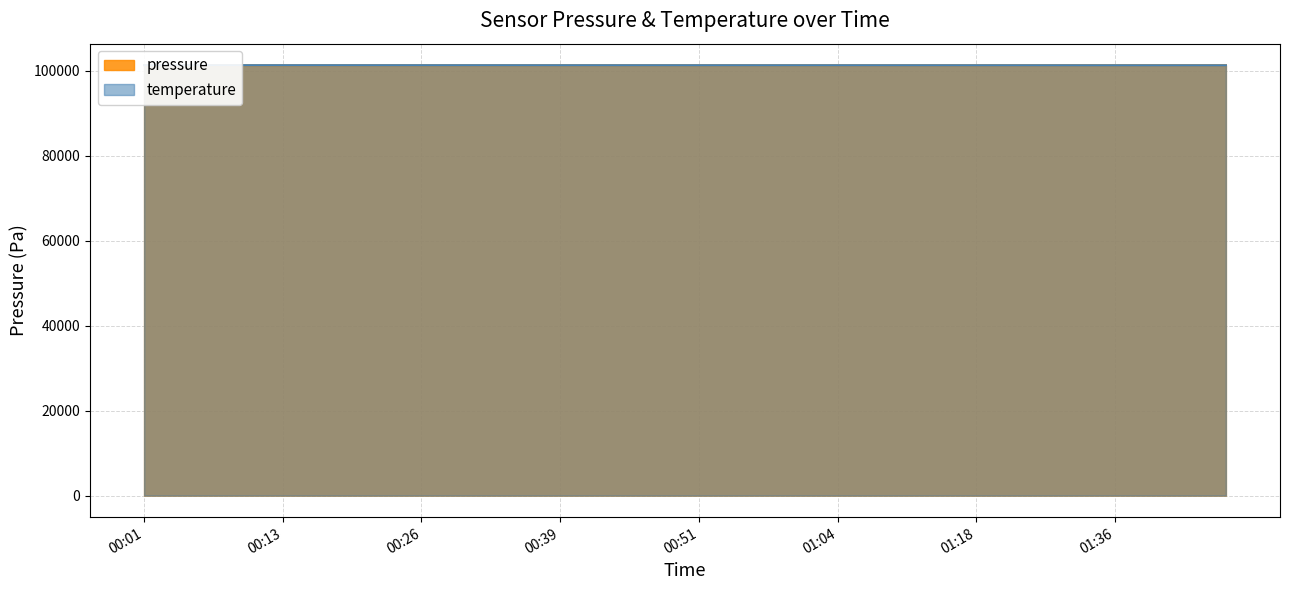

How many categories are shown in the chart?

40